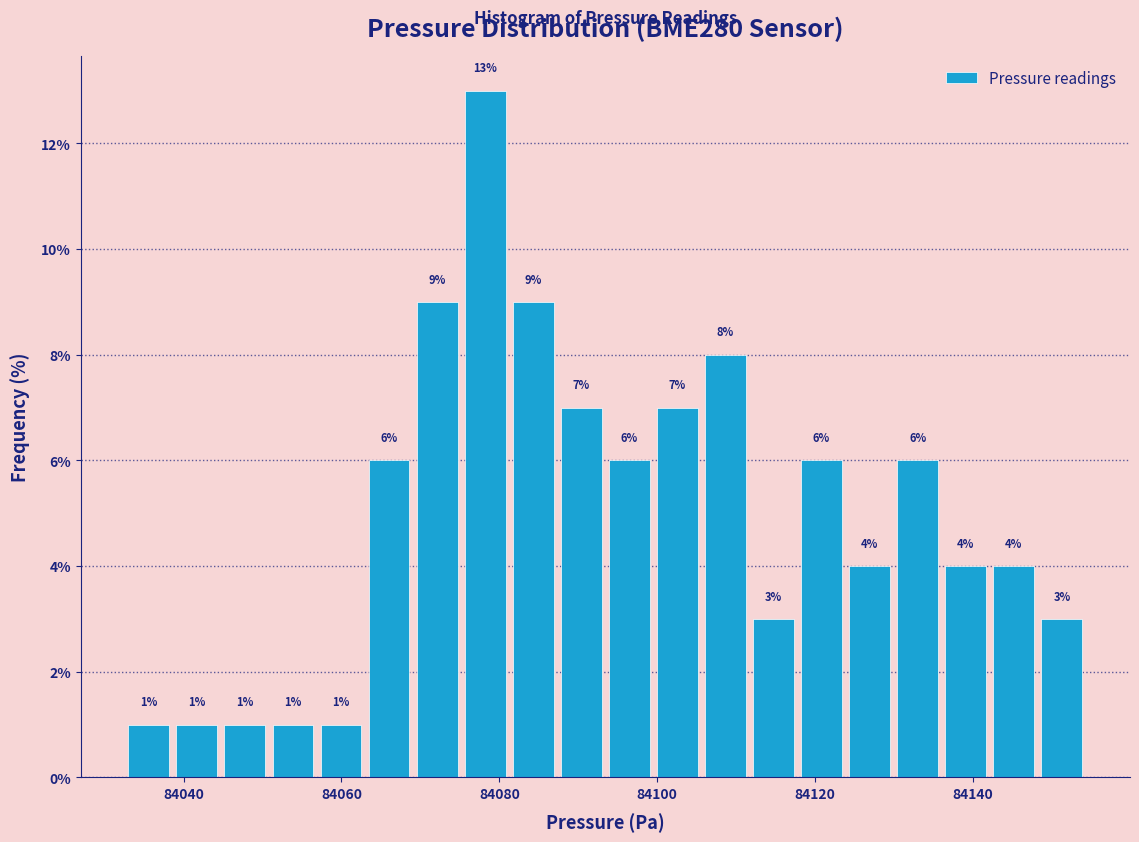

Read against the x-axis, roughly where is the centre of the tallest bar?

84078